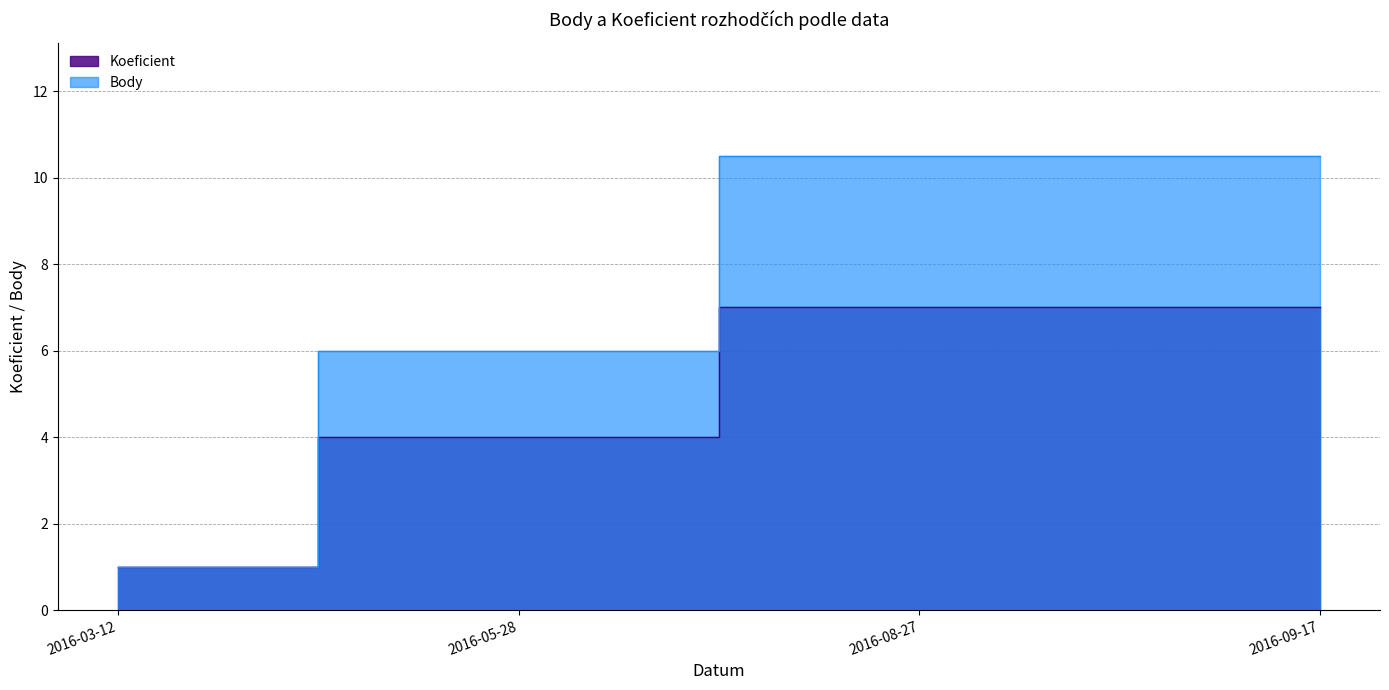

At which category is the sum across all series the highest?

2016-08-27